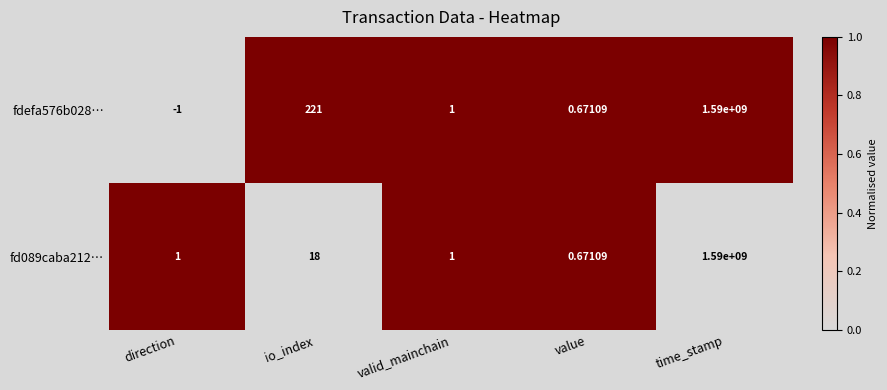

How many series are shown in this chart?

2